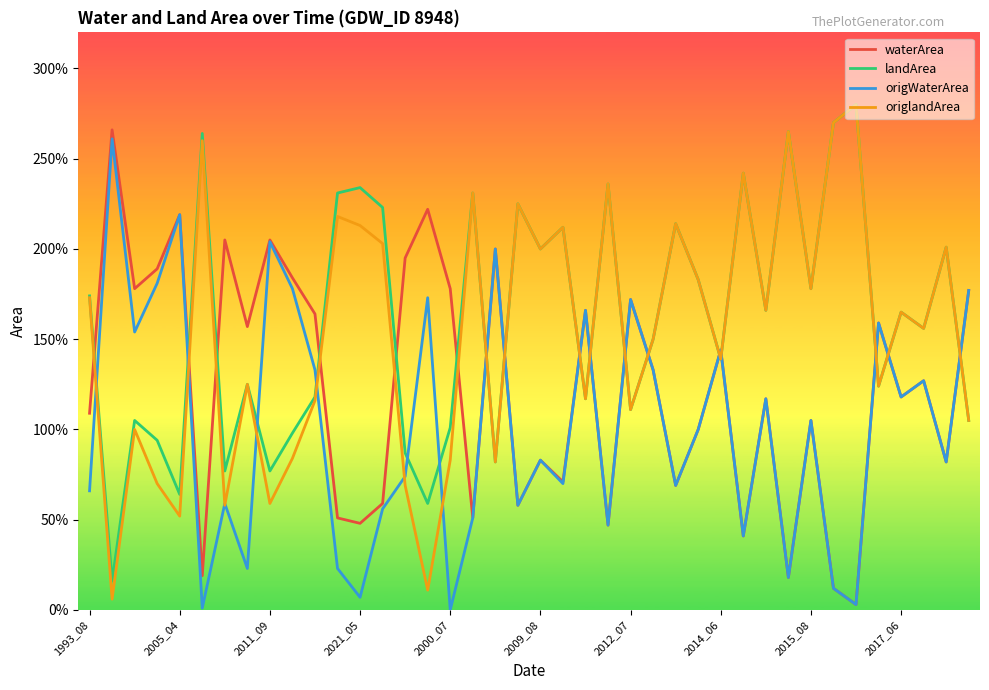

True or false: origlandArea and origWaterArea cross at least once.

True